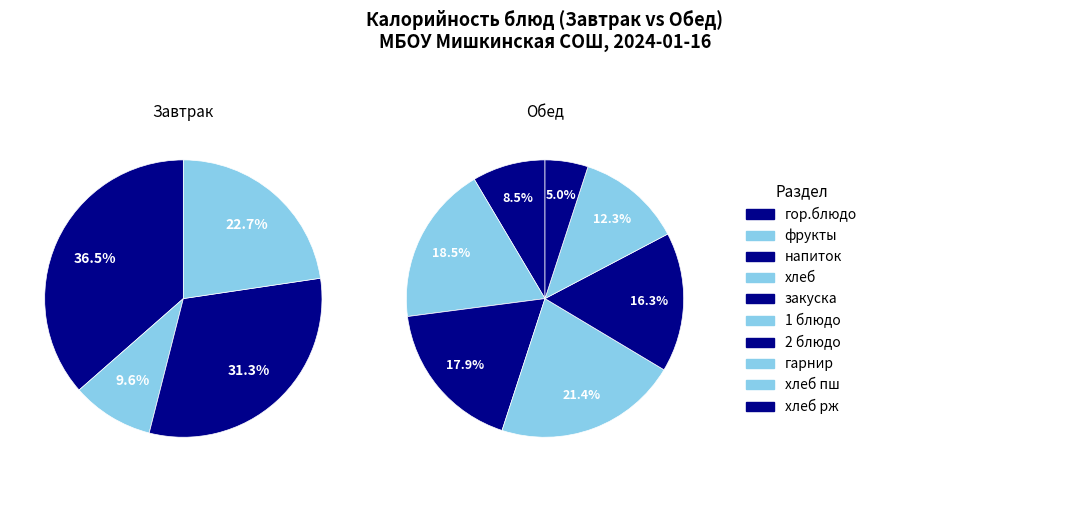

Does фрукты represent more than half of the total?

No